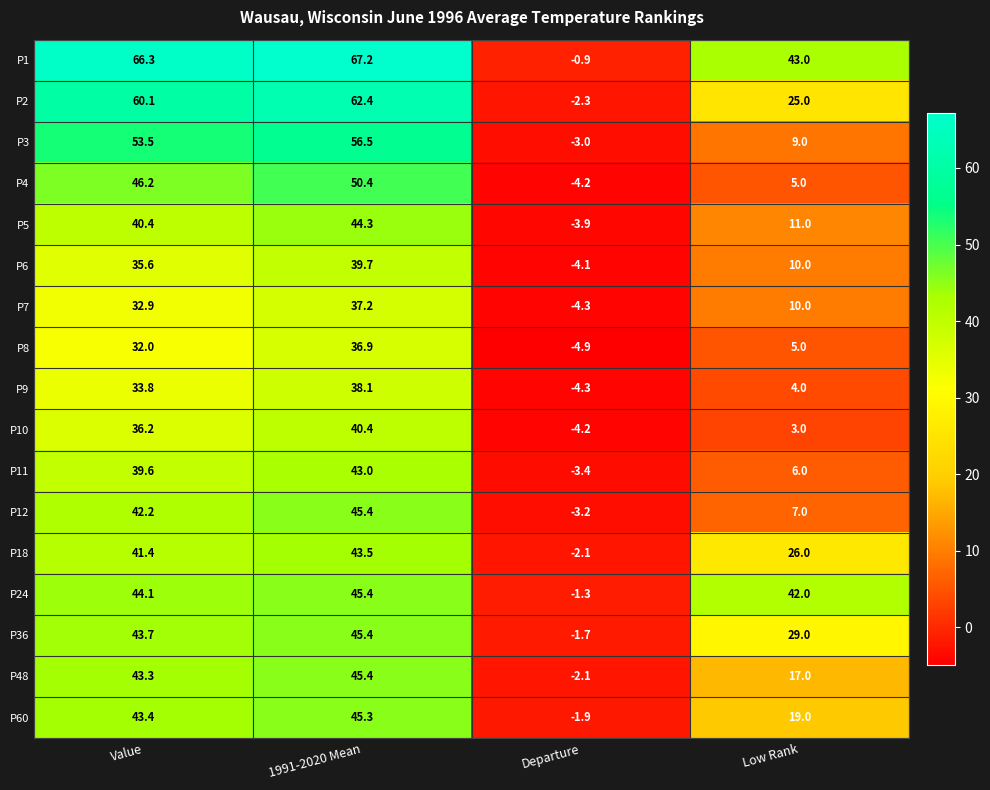

At which label does P48 first exceed 43?

Value